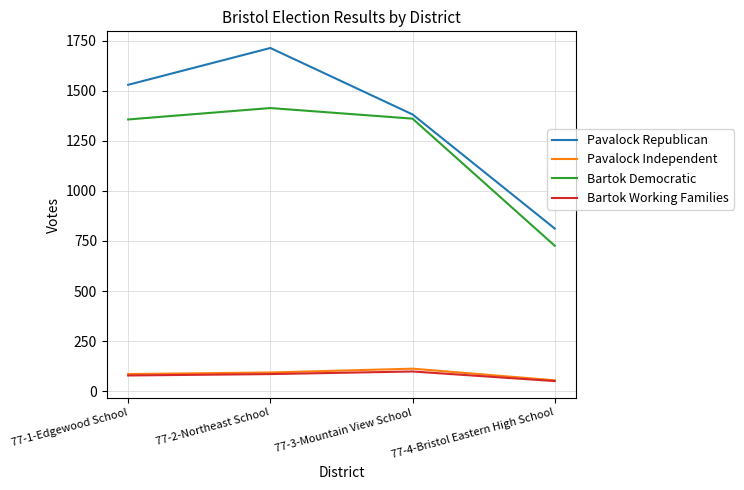

Which category has the highest value in the Bartok Democratic series?

77-2-Northeast School